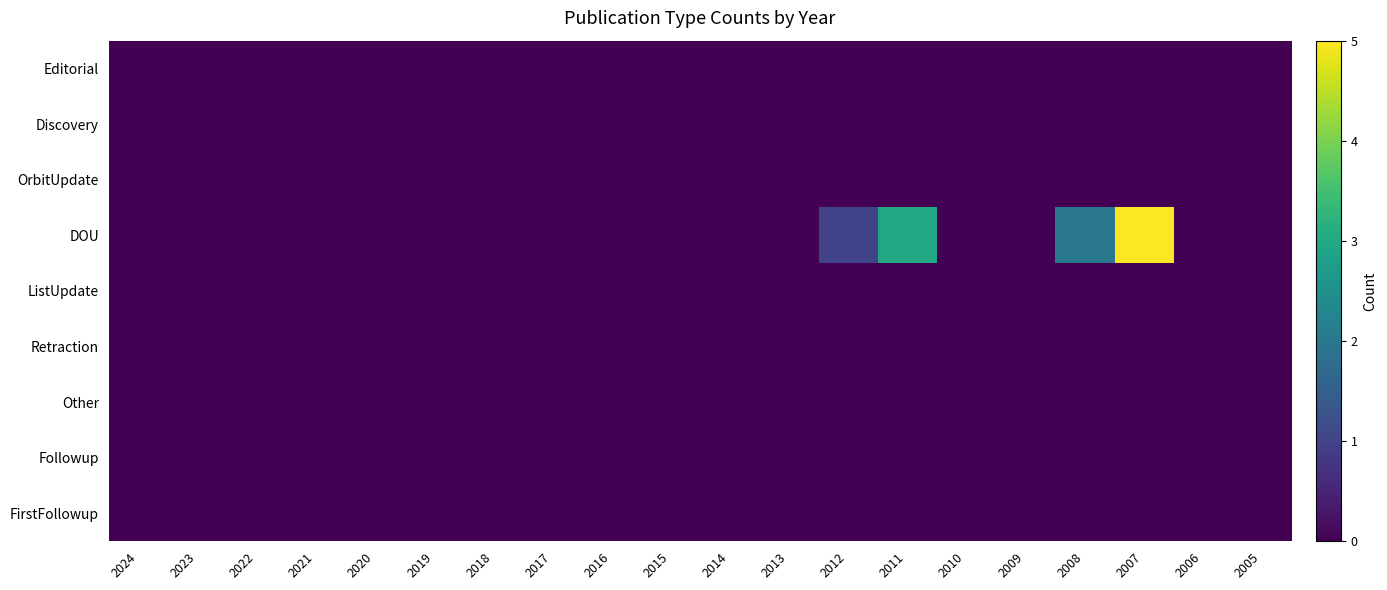

Between 2021 and 2011, which series saw the biggest shift?

DOU